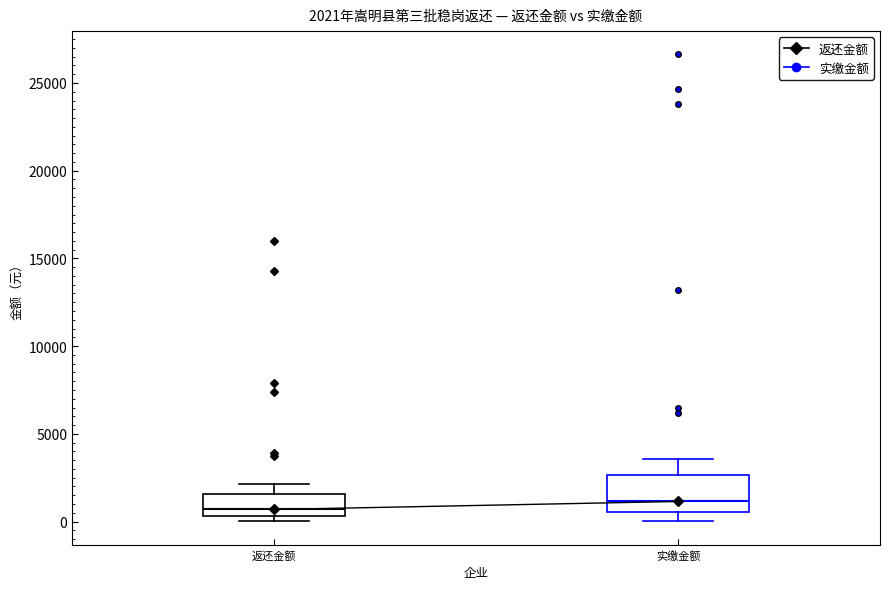

Comparing the boxes themselves (not the whiskers), which one is the tallest?

实缴金额